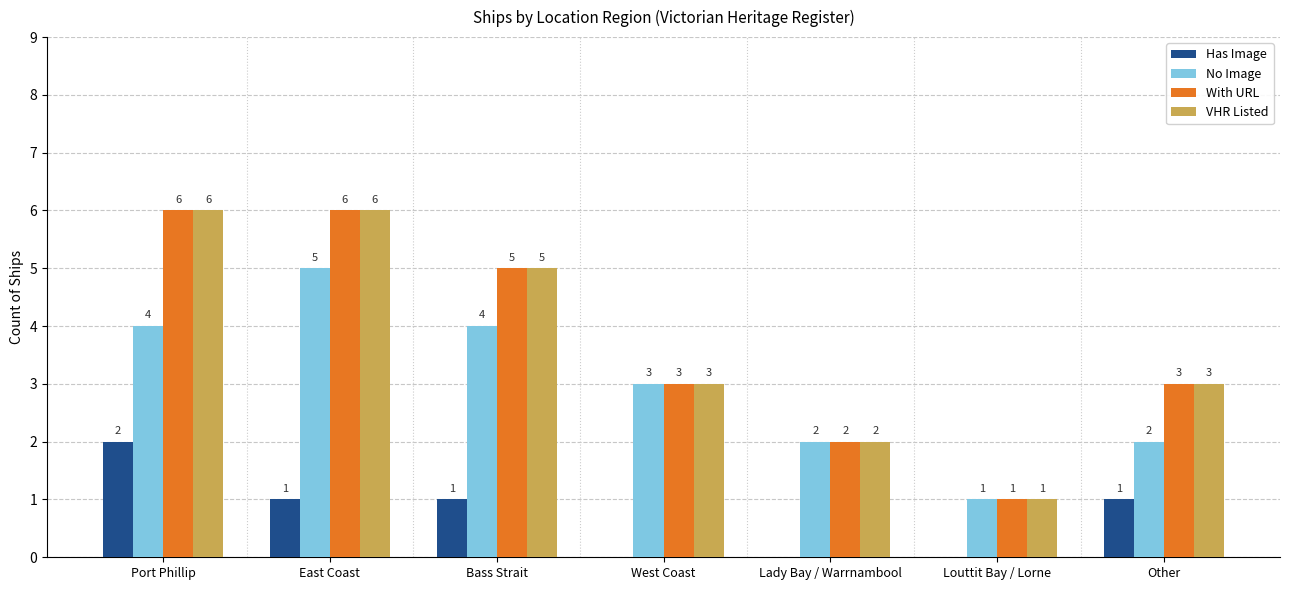

What is the greatest value displayed?

6